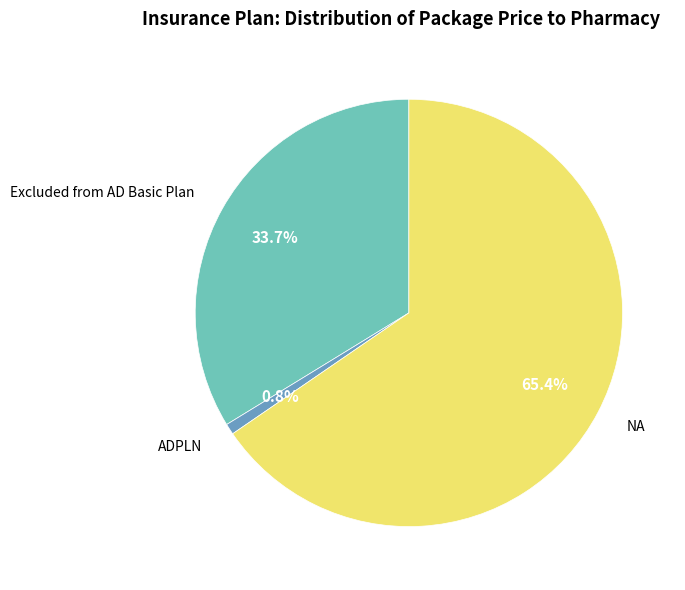

Rank the categories by value from highest to lowest.

NA, Excluded from AD Basic Plan, ADPLN